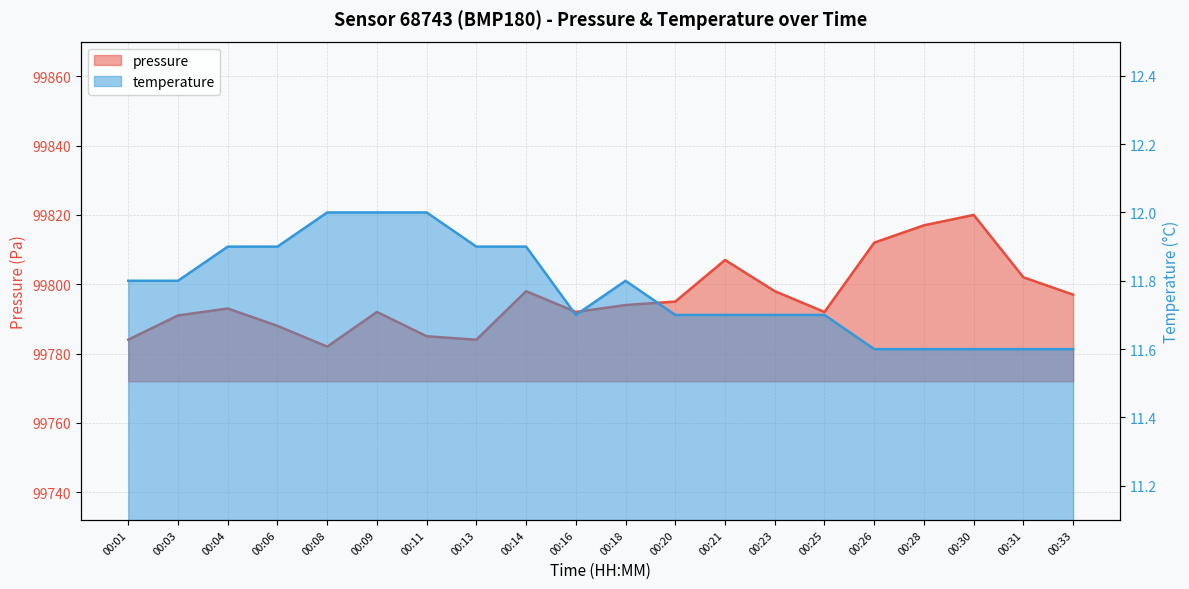

Which category has the lowest value in the temperature series?

00:26